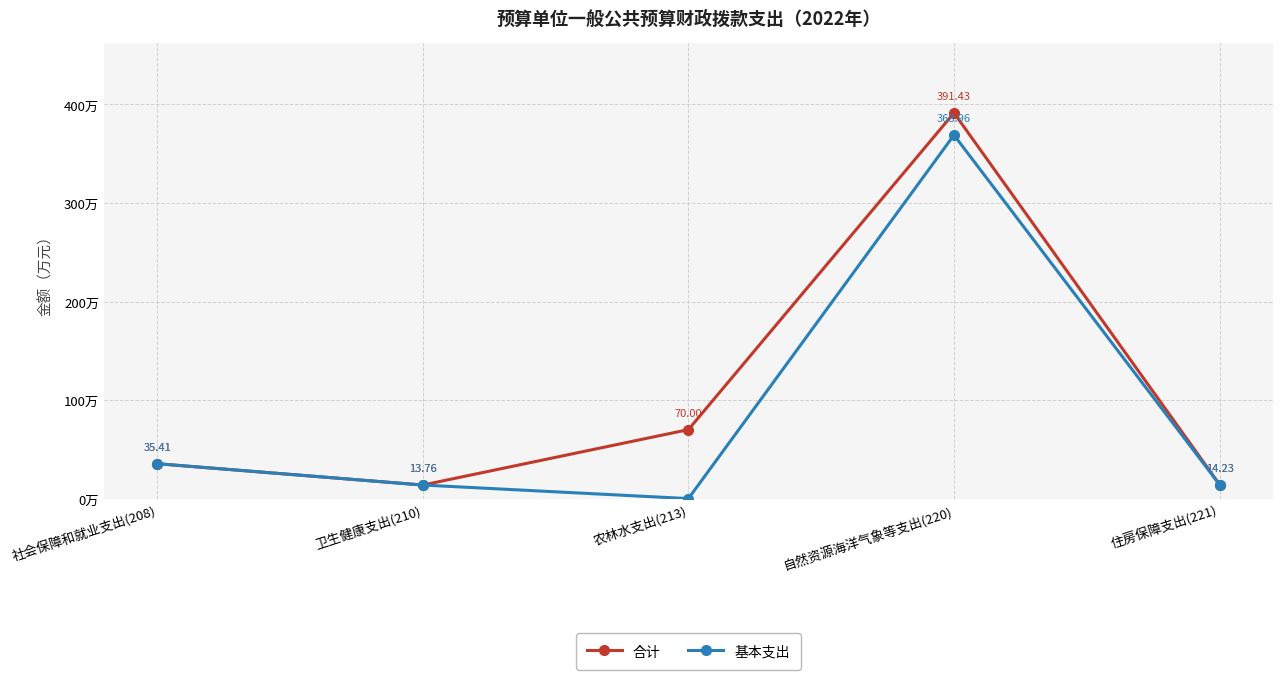

Which category has the highest value in the 基本支出 series?

自然资源海洋气象等支出(220)